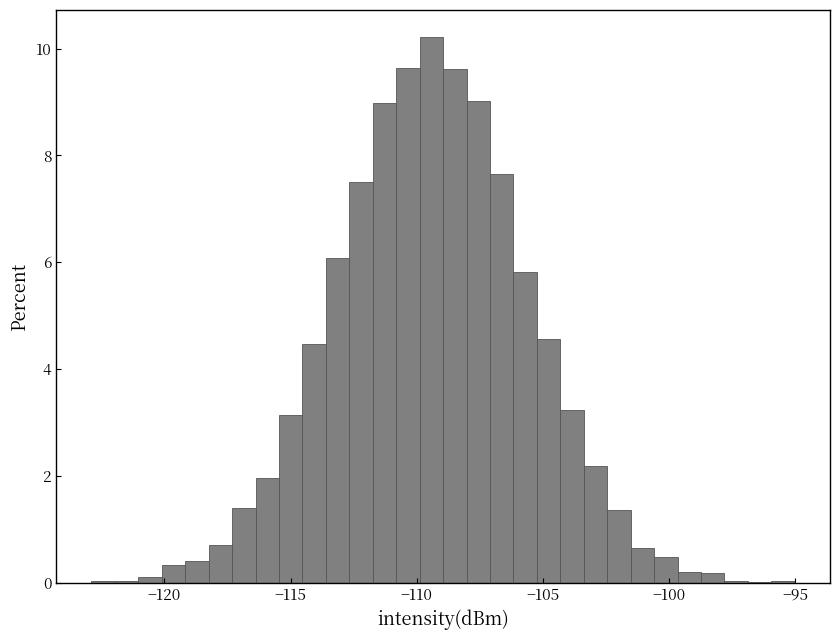

Around what value on the x-axis is the tallest bar? Give the approximate position of its centre, as read against the axis.

-109.5